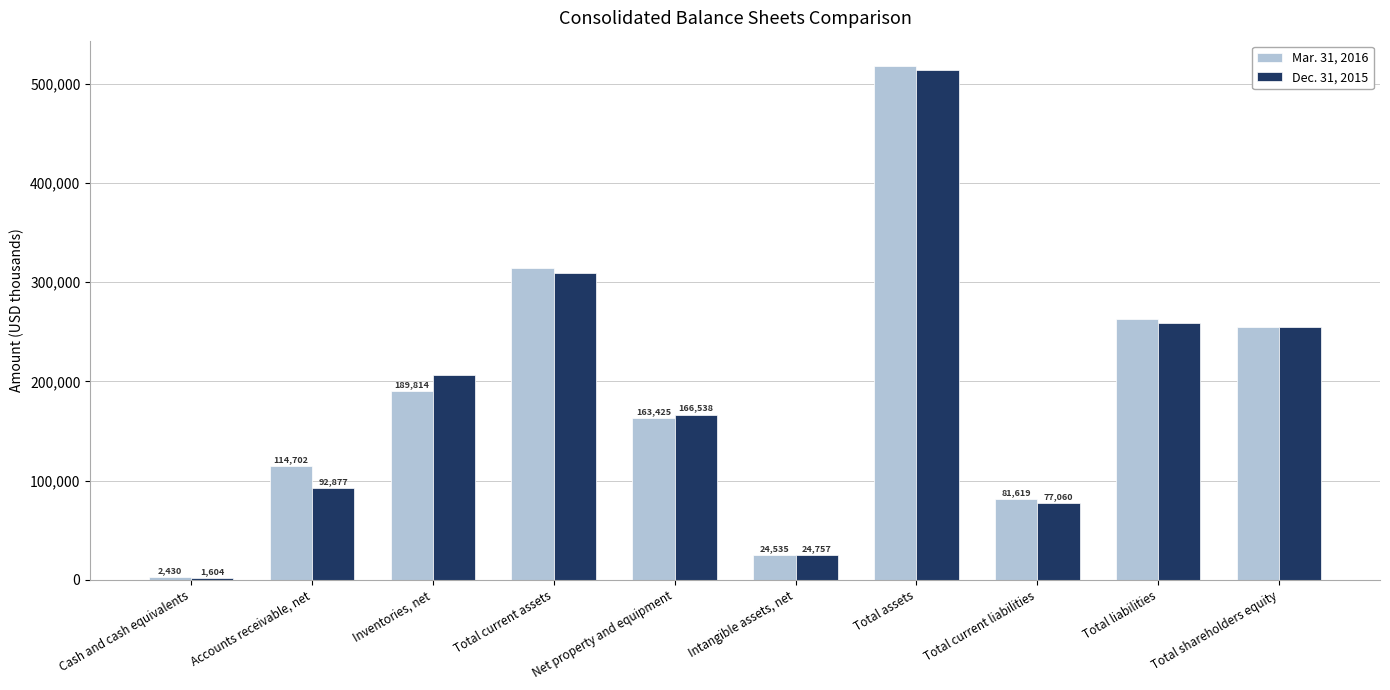

What is the sum of all Dec. 31, 2015 values?

1905367